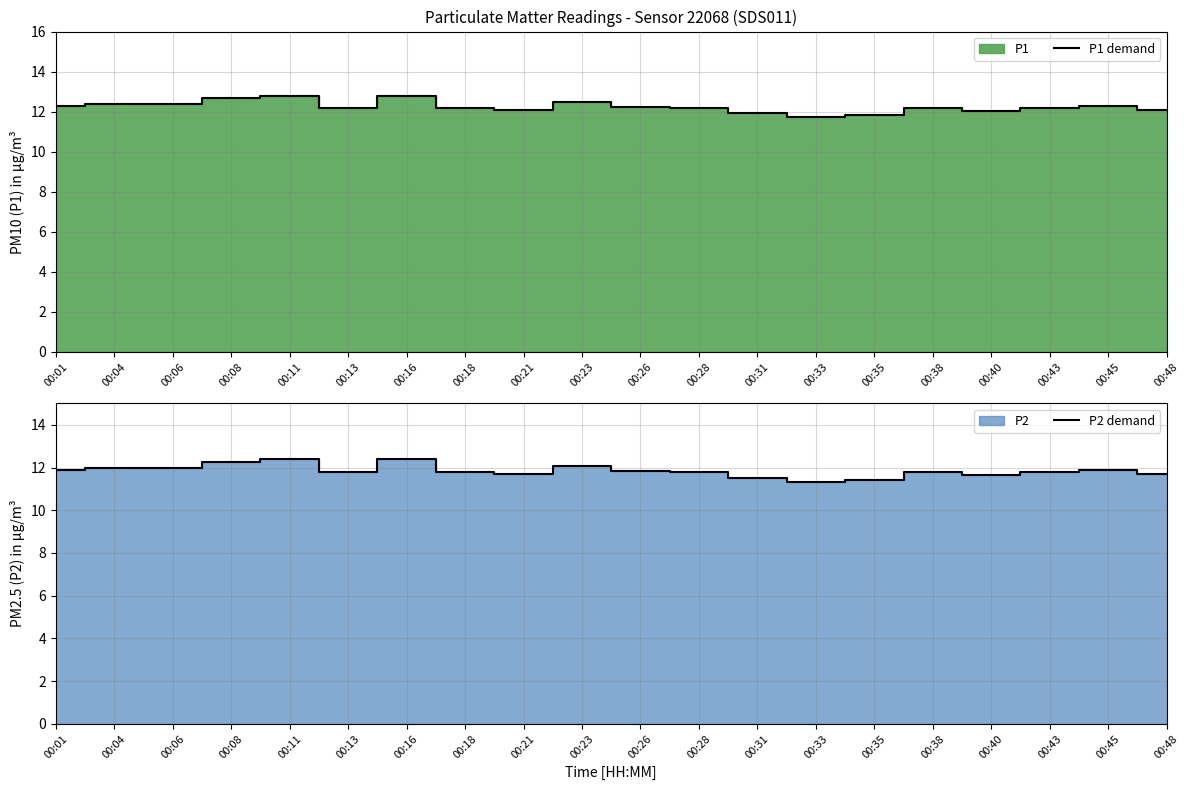

True or false: P1 demand has more than 2 interior local peaks.

True